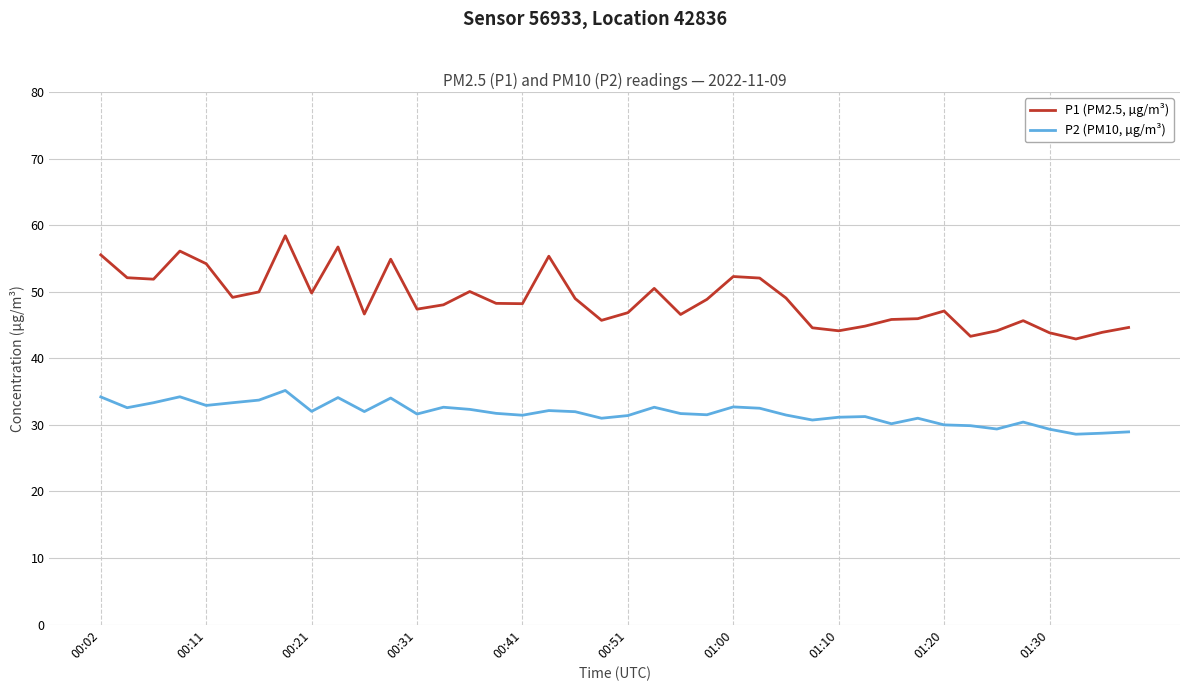

What is the difference between the maximum and minimum values in the P1 (PM2.5, µg/m³) series?

15.5